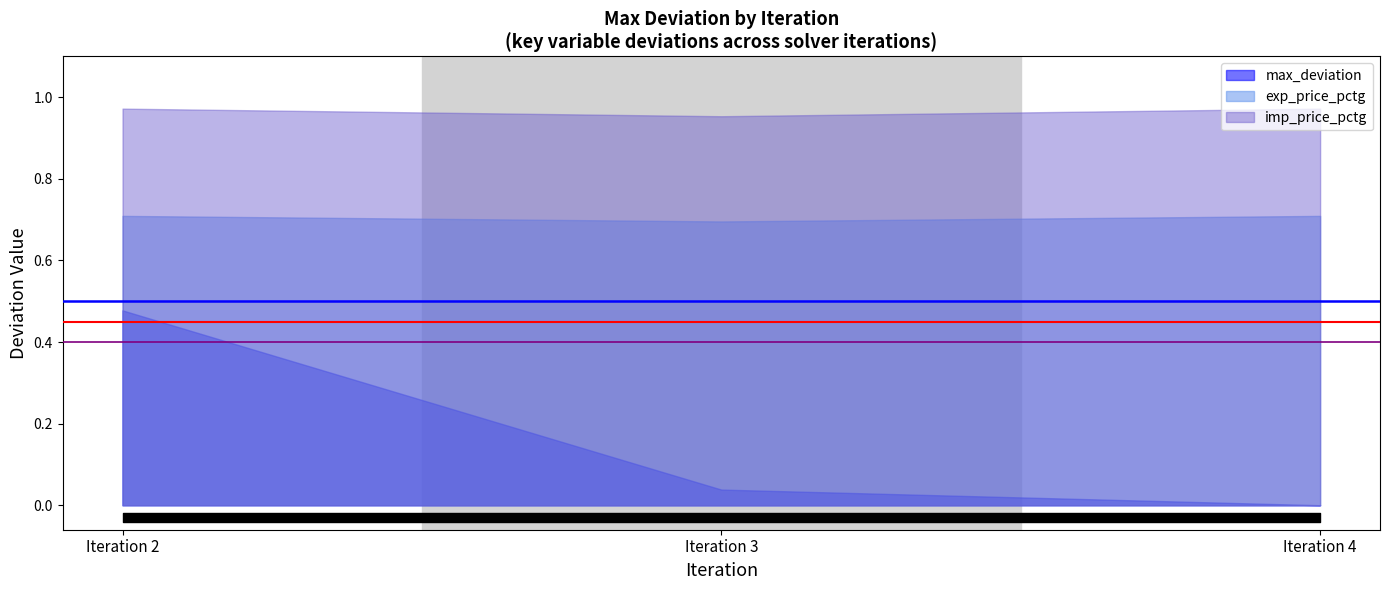

Does the chart have visible grid lines?

No